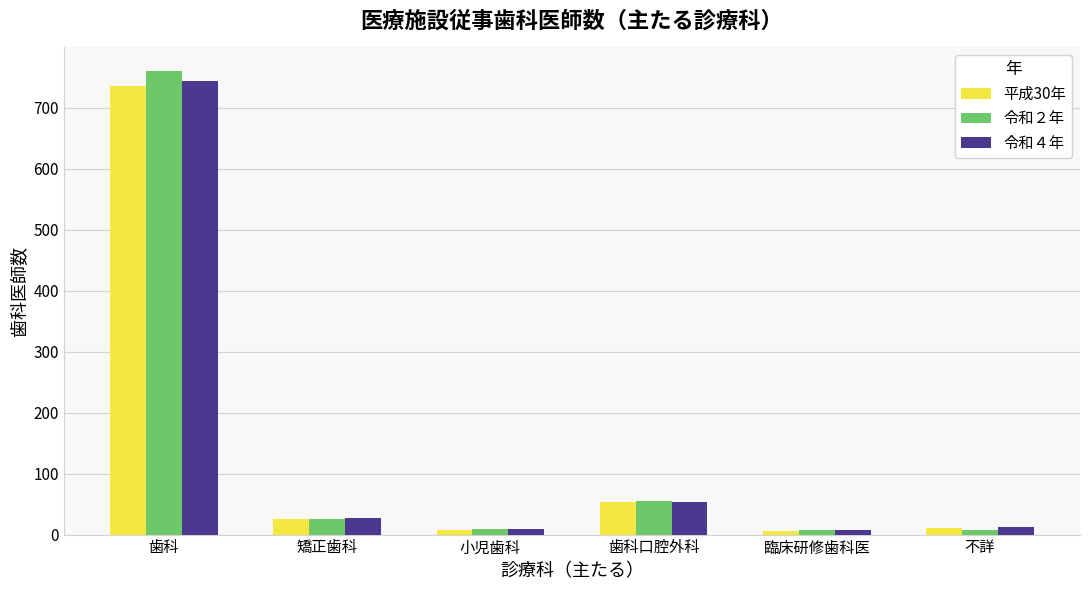

At which category is the sum across all series the highest?

歯科